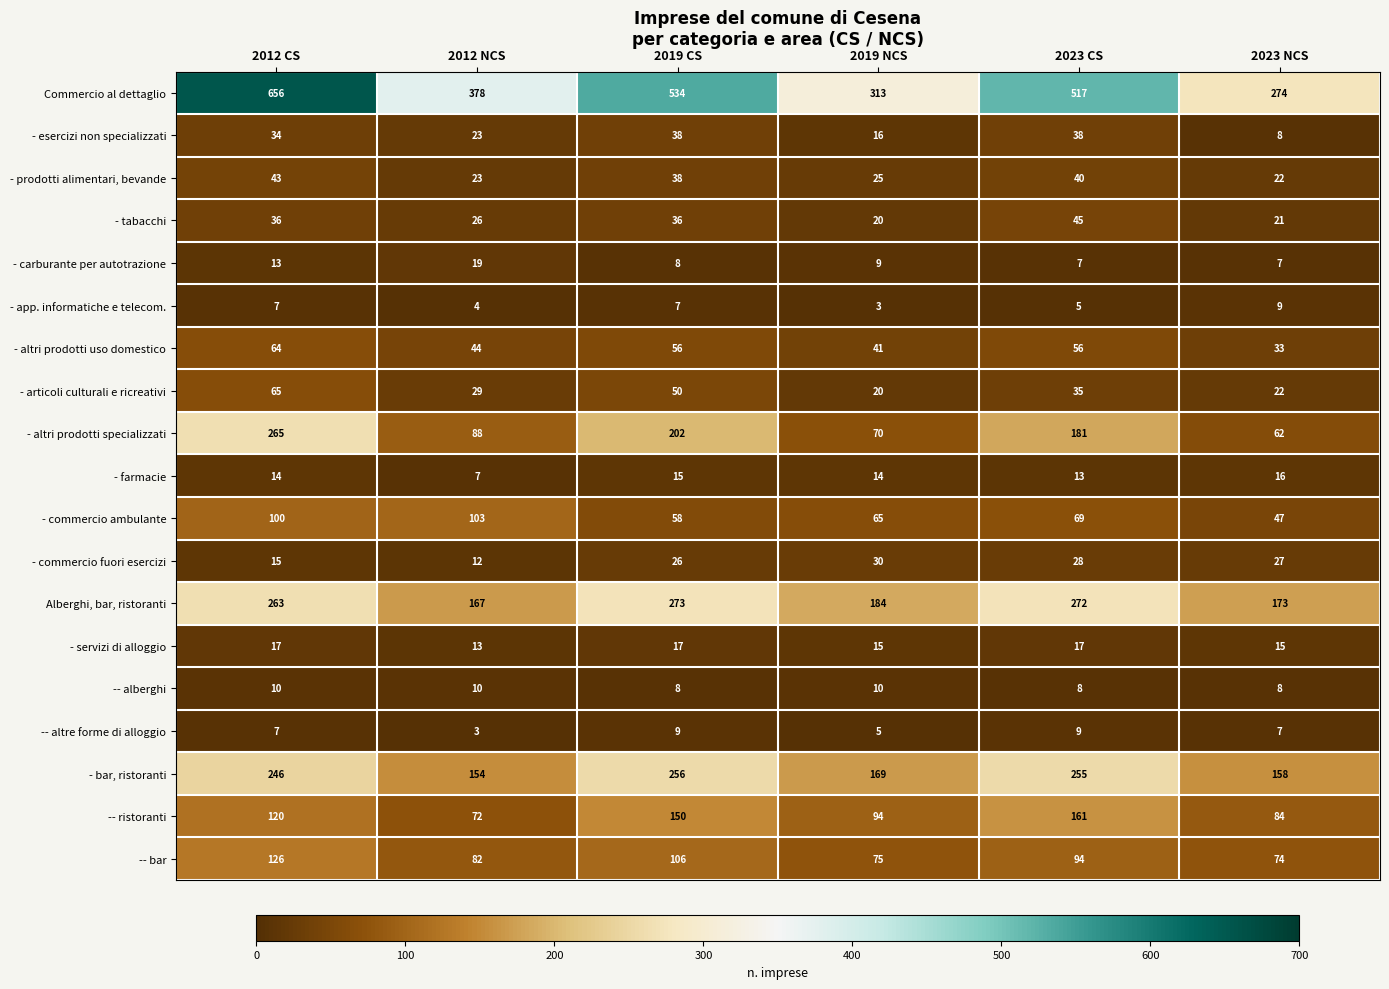

At how many categories does at least one series exceed 33?

6